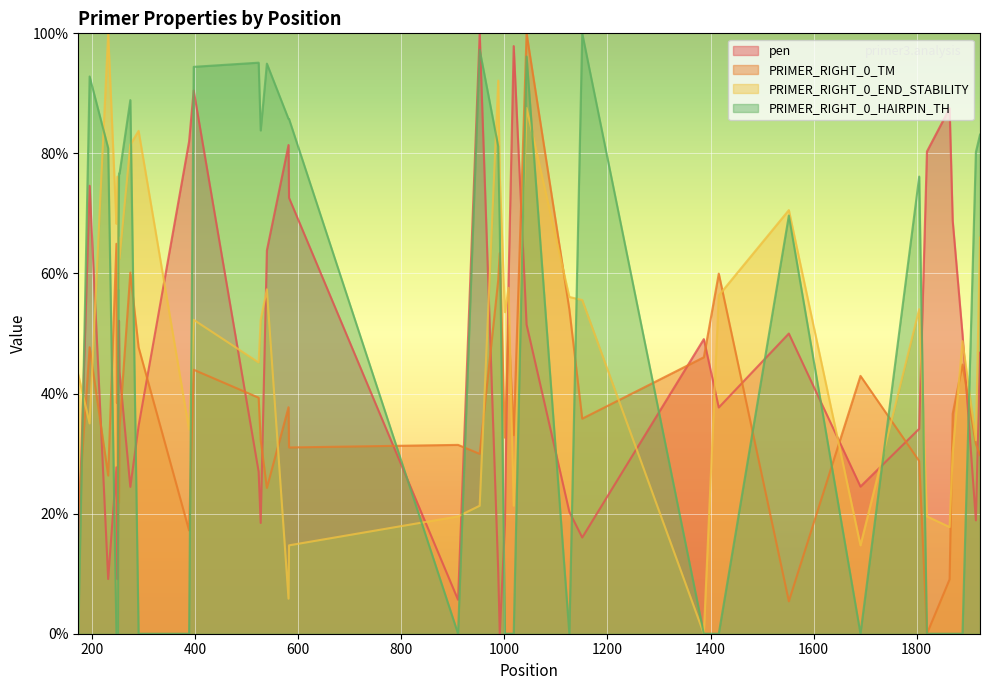

Which series ends up on top after the final intersection of pen and PRIMER_RIGHT_0_TM?

pen